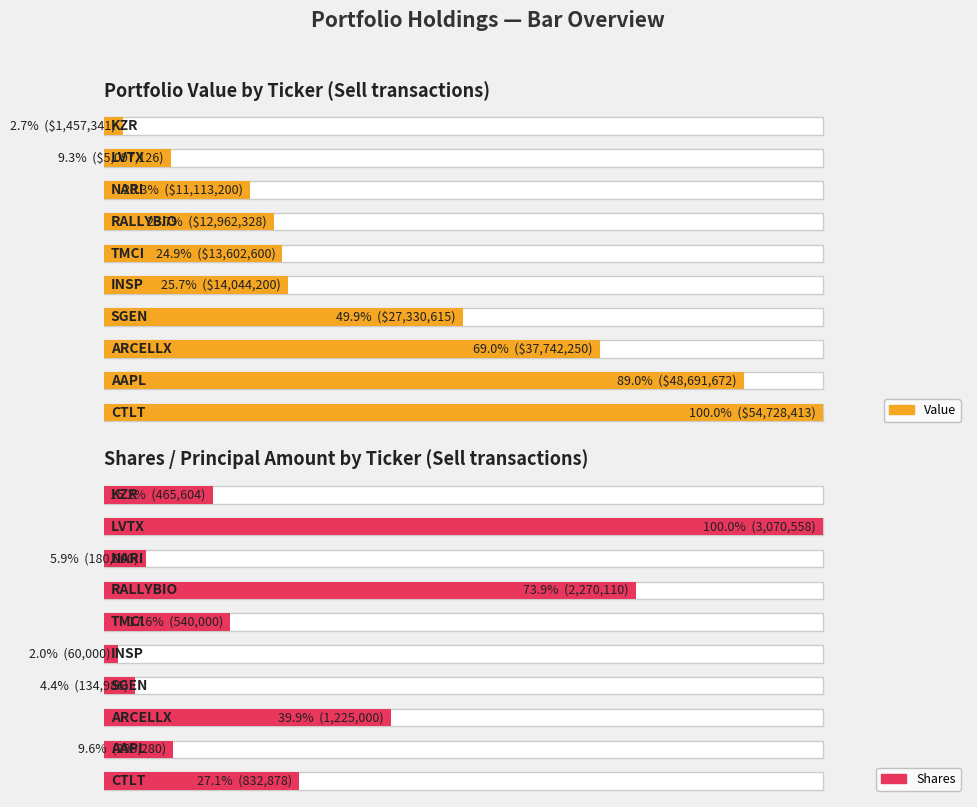

Which series has the largest range (max minus min)?

Shares / Principal Amount by Ticker (Sell transactions)